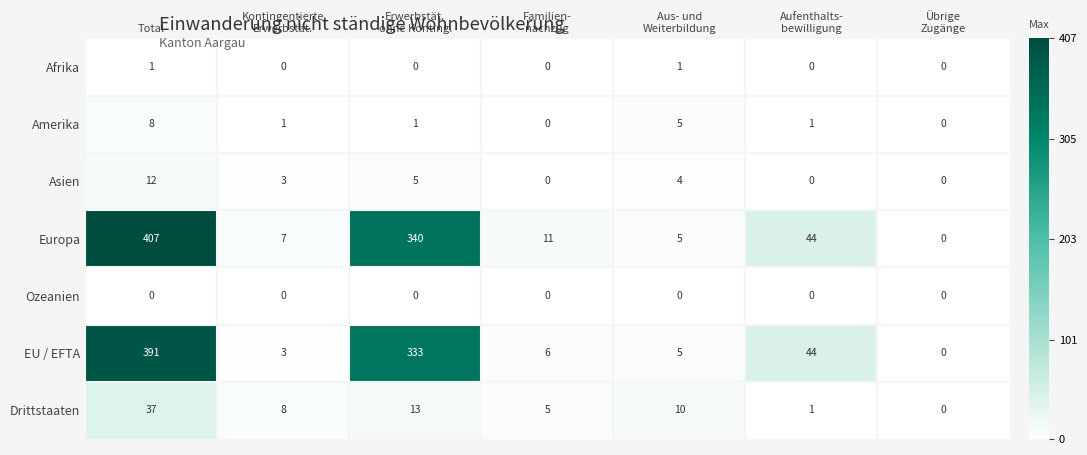

Between Total and Aufenthalts-
bewilligung, which series saw the biggest shift?

Europa